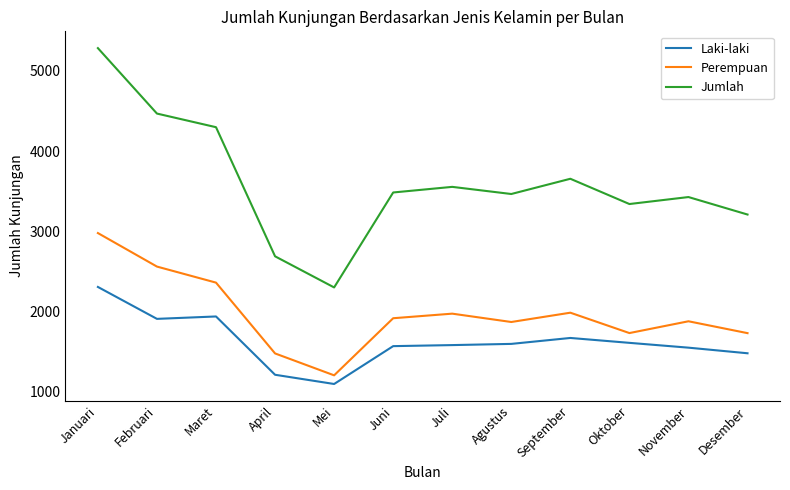

True or false: Laki-laki and Jumlah intersect in this chart.

False